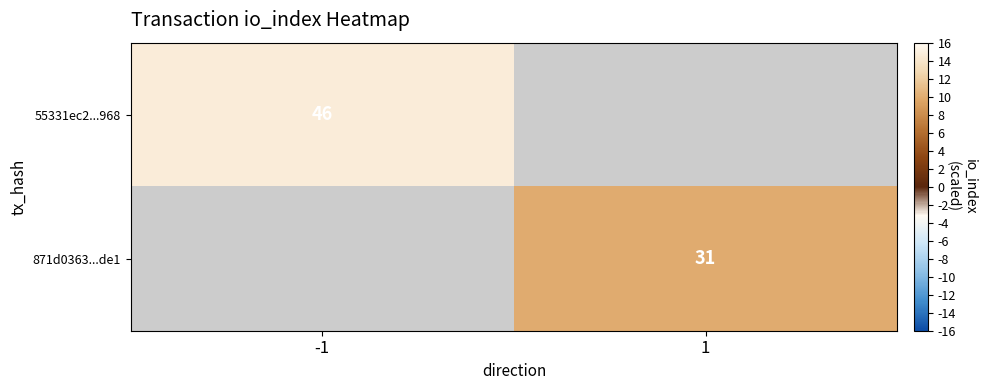

The 55331ec2...968 series shows 46 at -1. True or false?

True